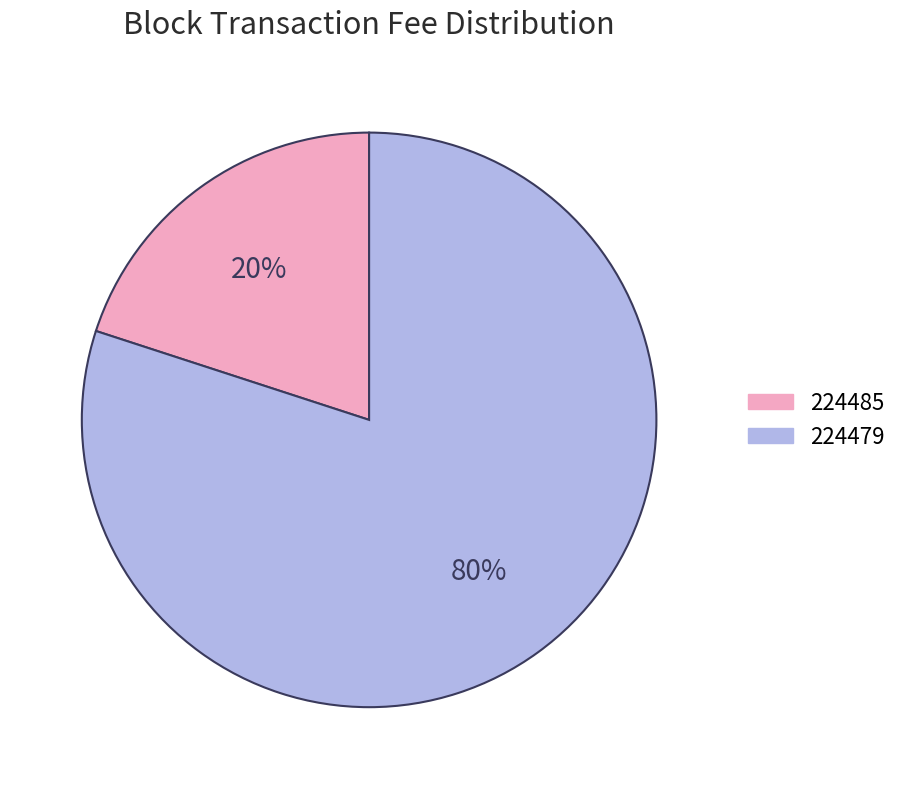

To the nearest percent, what portion does 224485 represent?

20%